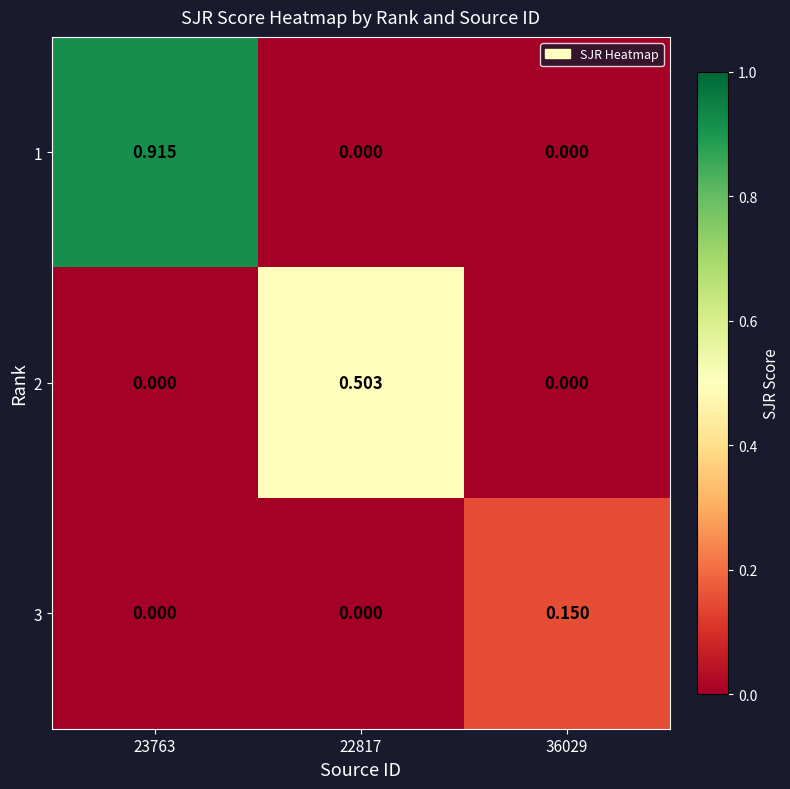

Is the value of 2 at 22817 greater than the value of 3 at 23763?

Yes